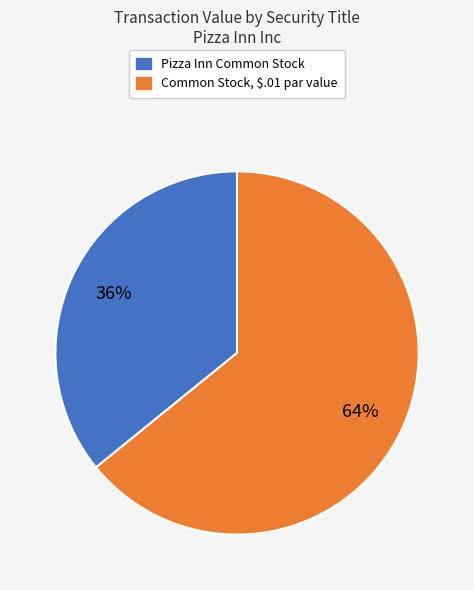

Which slice represents more than half of the pie?

Common Stock, $.01 par value